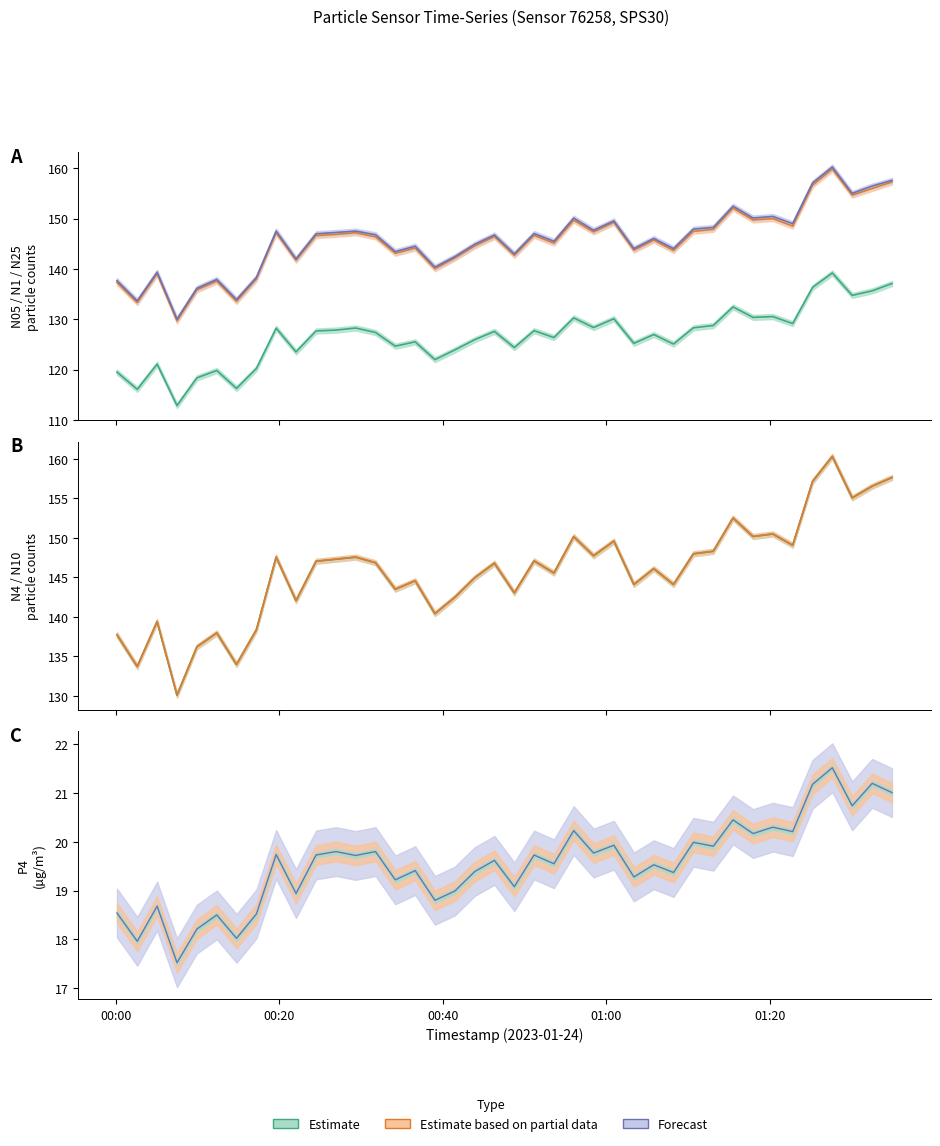

Is the value of N25 at 2023-01-24T00:09:54 greater than the value of N05 at 2023-01-24T01:00:56?

Yes